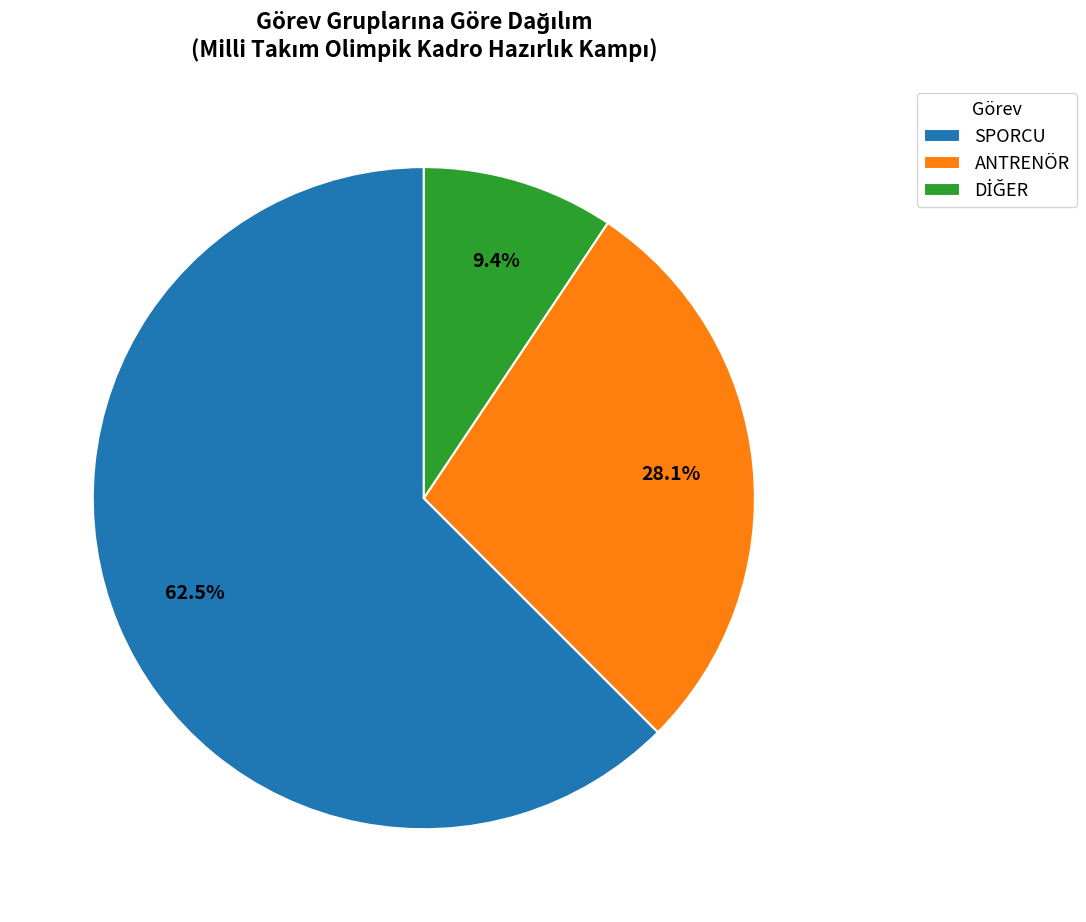

What is the largest slice in the pie chart?

SPORCU